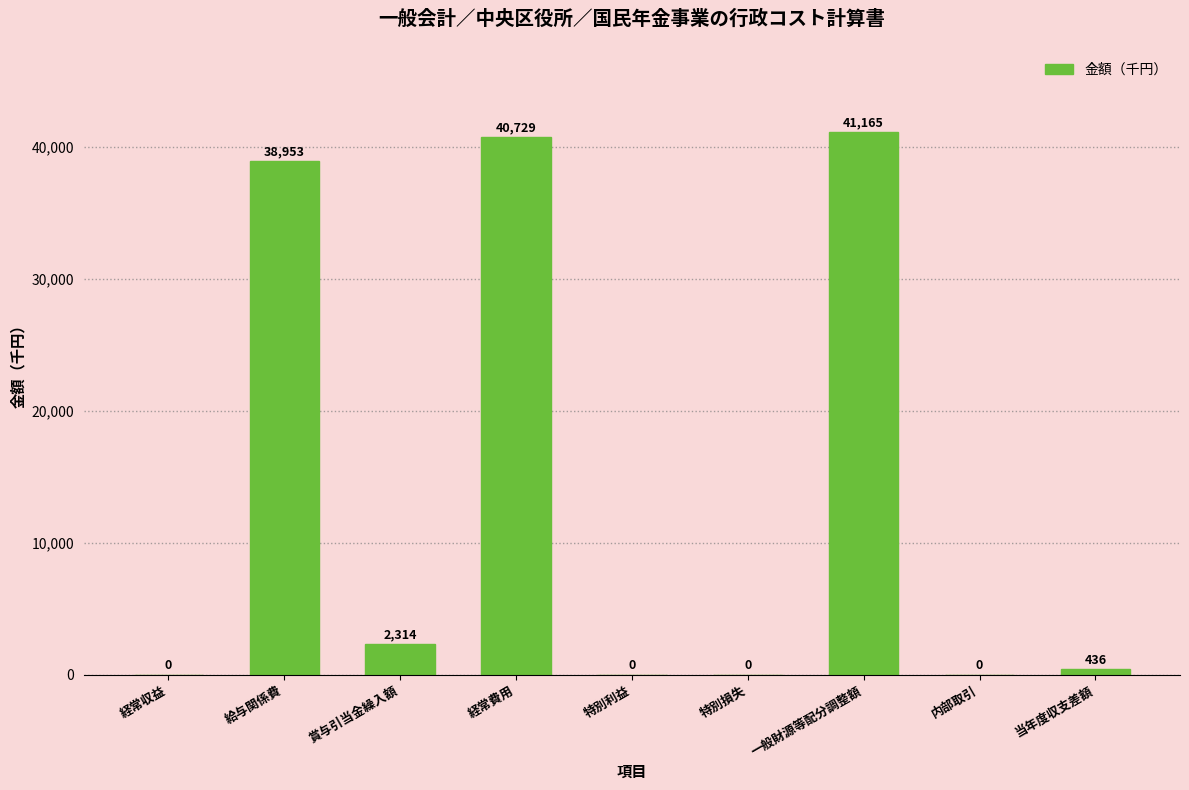

Reading right to left, list all the values displayed in this chart.

当年度収支差額=436	内部取引=0	一般財源等配分調整額=41165	特別損失=0	特別利益=0	経常費用=40729	賞与引当金繰入額=2314	給与関係費=38953	経常収益=0